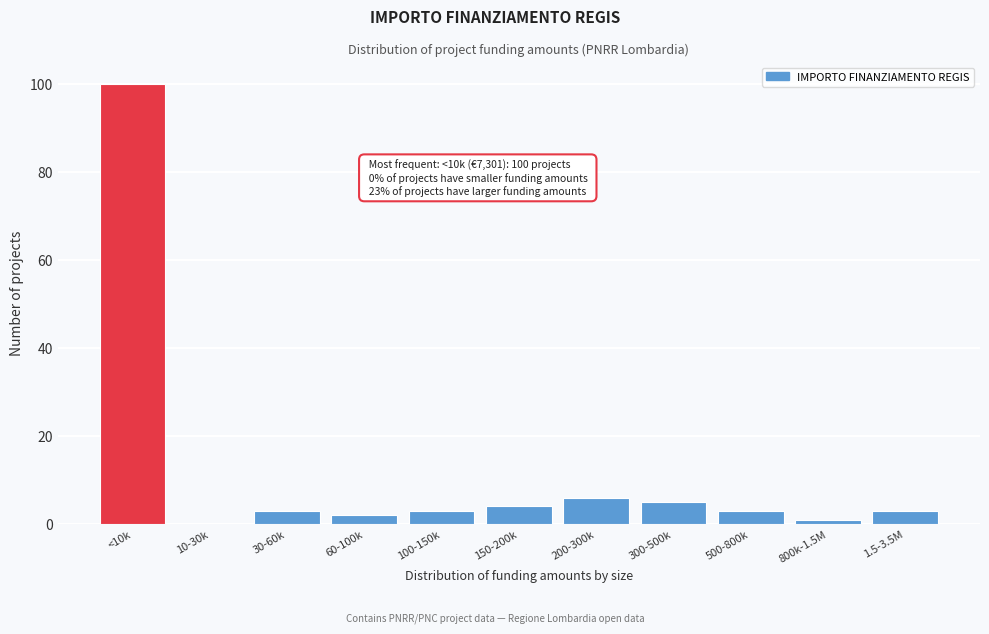

Reading right to left, extract all data points from this chart.

1.5-3.5M=3	800k-1.5M=1	500-800k=3	300-500k=5	200-300k=6	150-200k=4	100-150k=3	60-100k=2	30-60k=3	10-30k=0	<10k=100